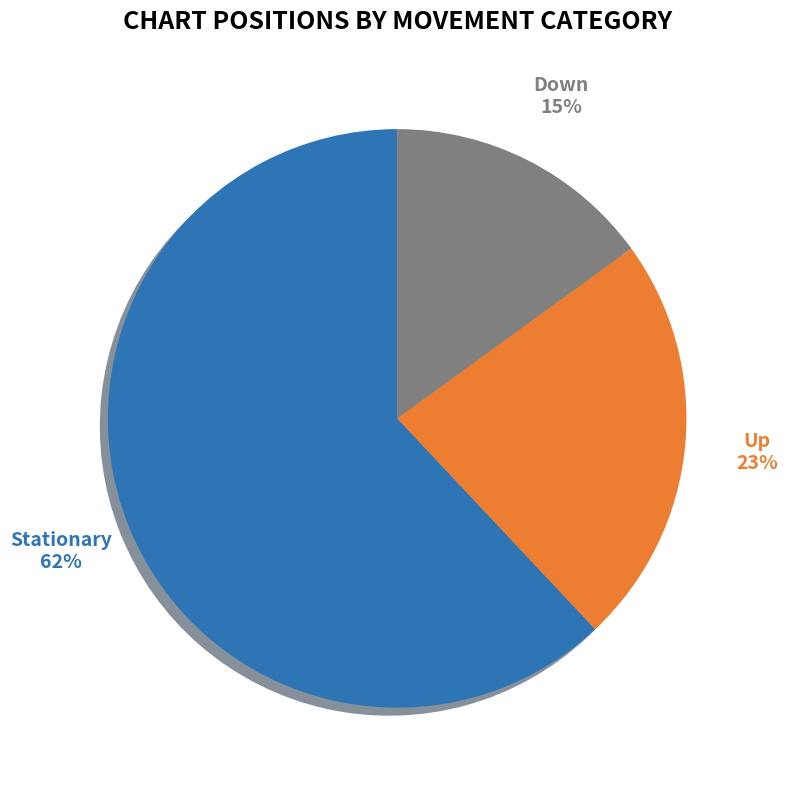

Does any single category account for the majority?

Yes